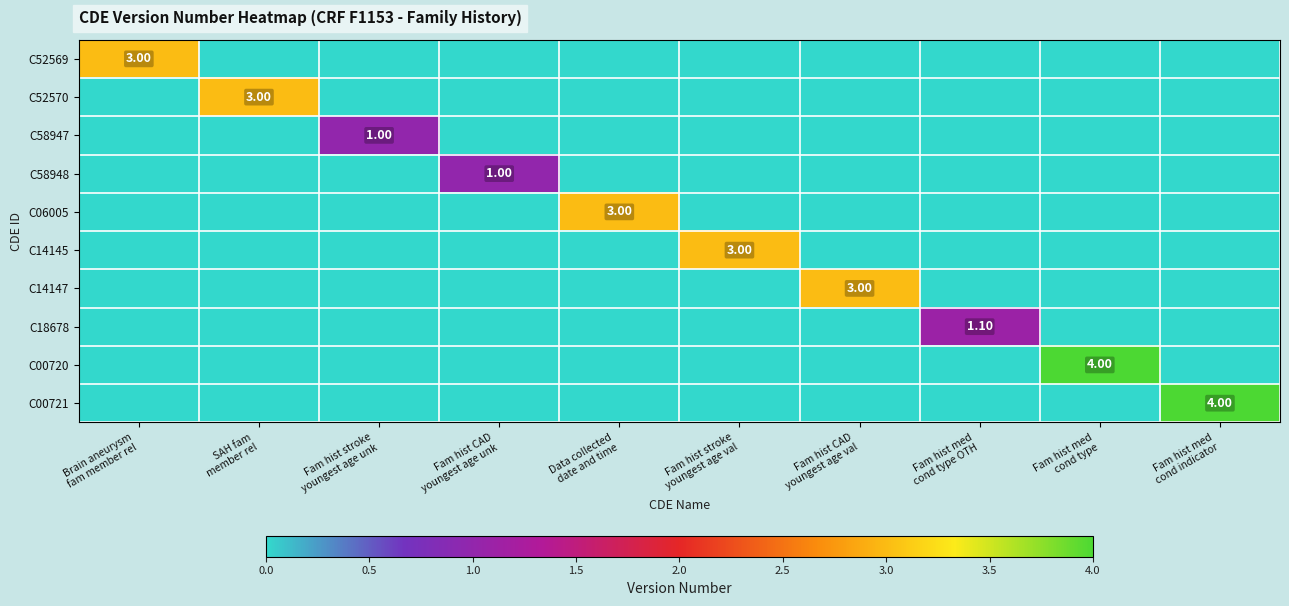

At Fam hist med cond type OTH, list the series in order from largest to smallest.

C18678, C52569, C52570, C58947, C58948, C06005, C14145, C14147, C00720, C00721